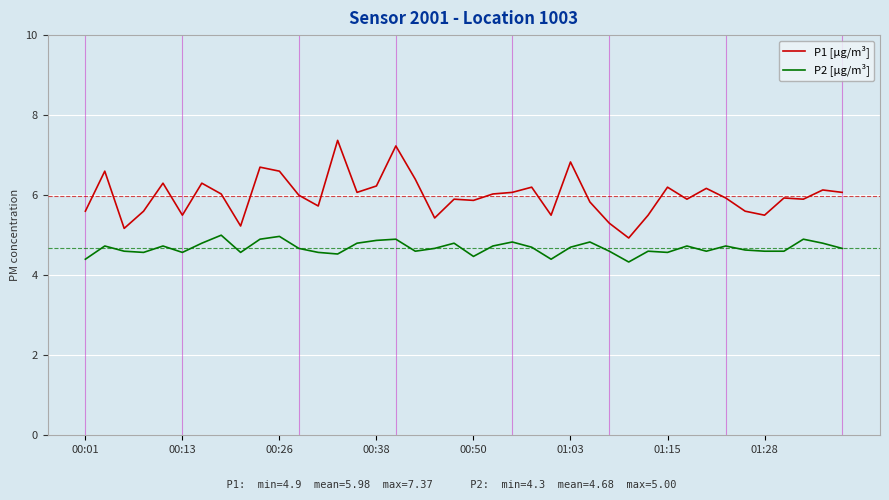

Which series has the largest range (max minus min)?

P1 [µg/m³]